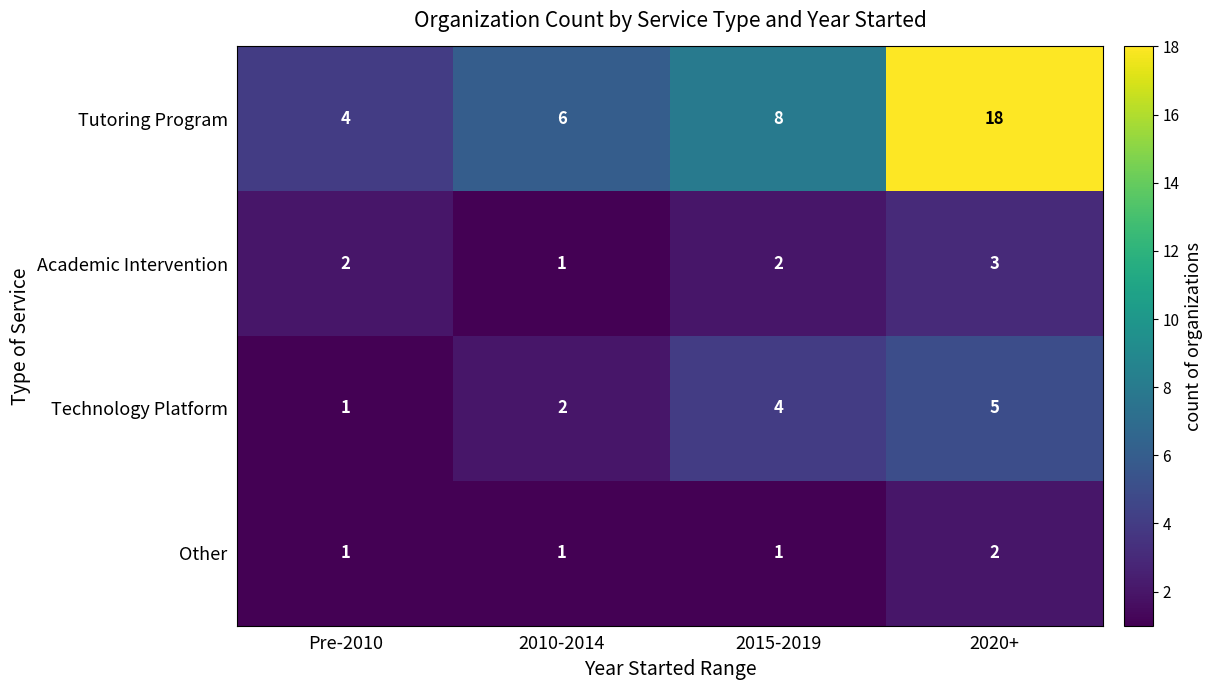

What is the difference between the maximum and second lowest values in the Other series?

1